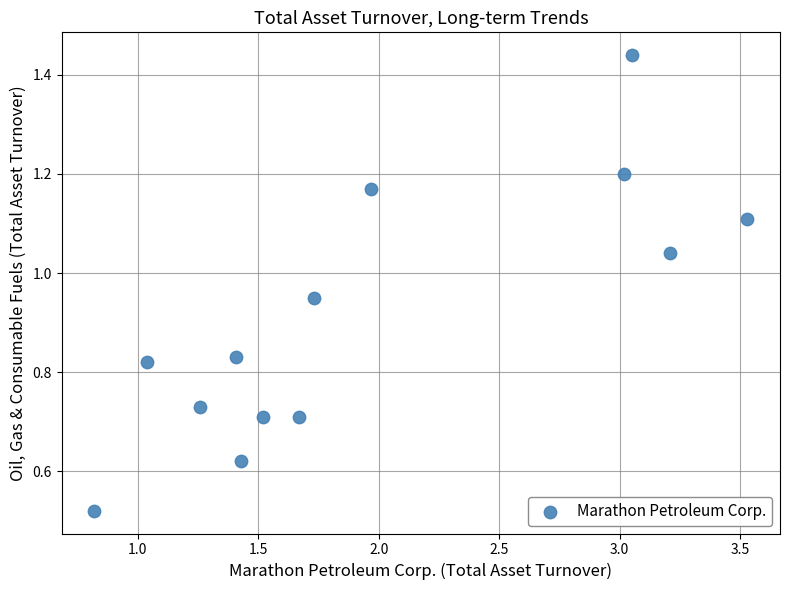

What is the range of X values (max minus min)?

2.7